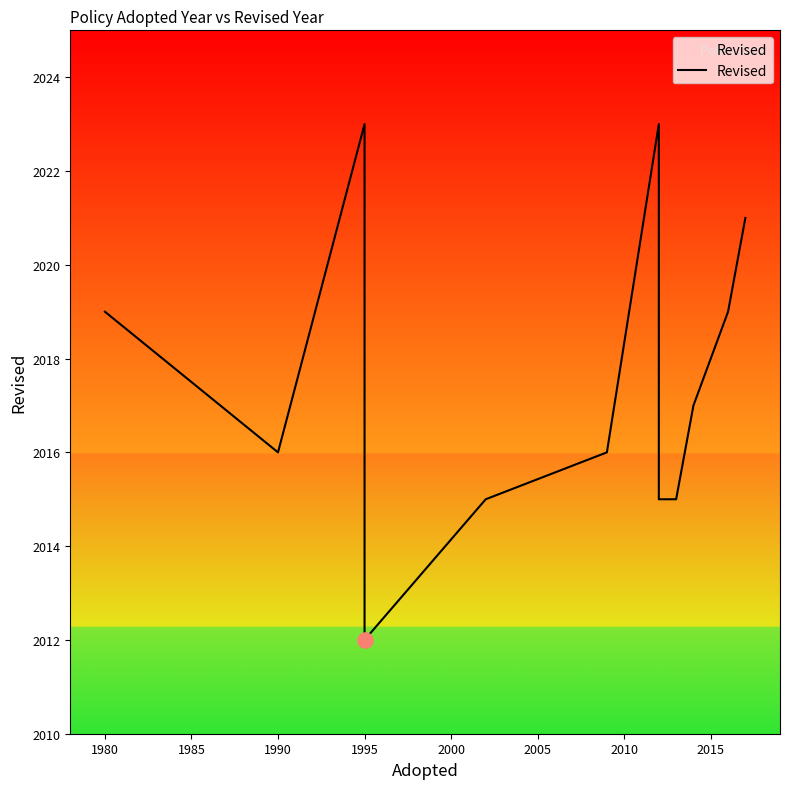

Approximately how many times larger is the value at 2015 compared to 2005?

1.0